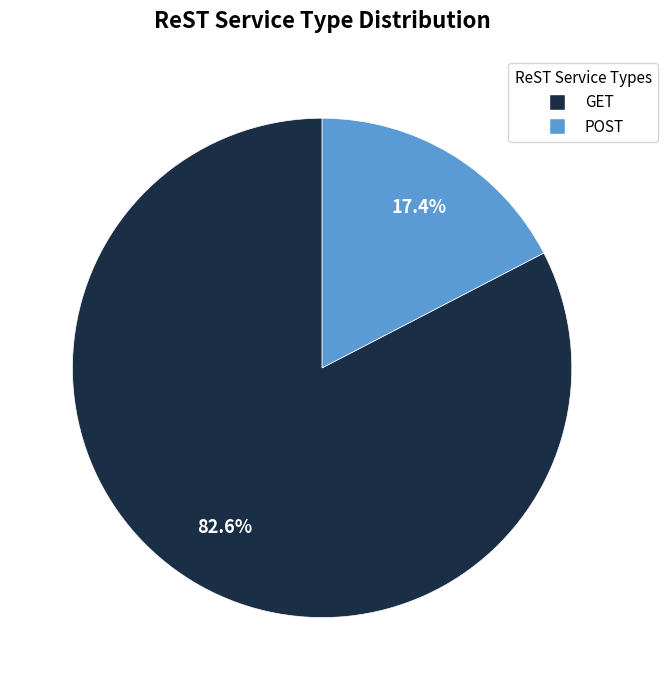

How many slices are in this pie chart?

2